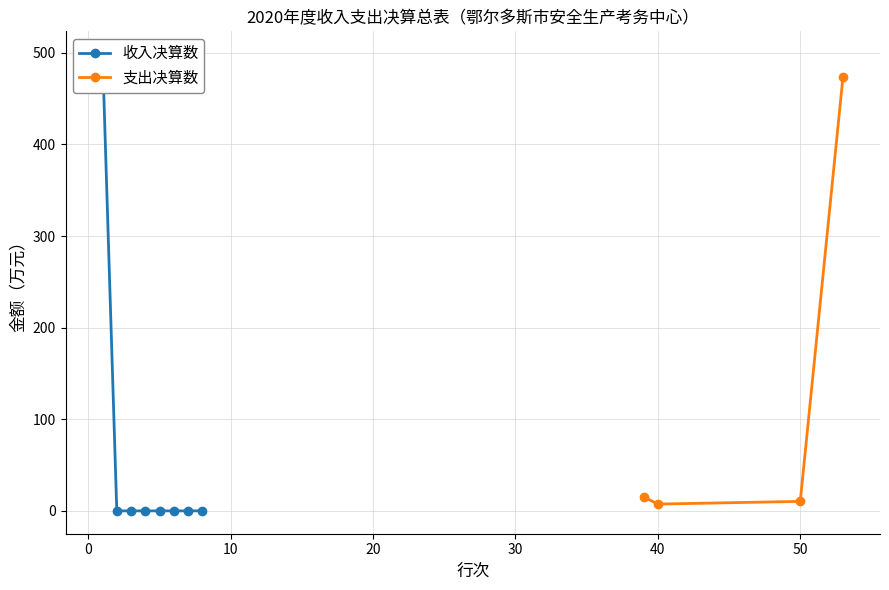

In 支出决算数, how many points are lower than both neighbors (excluding endpoints)?

1